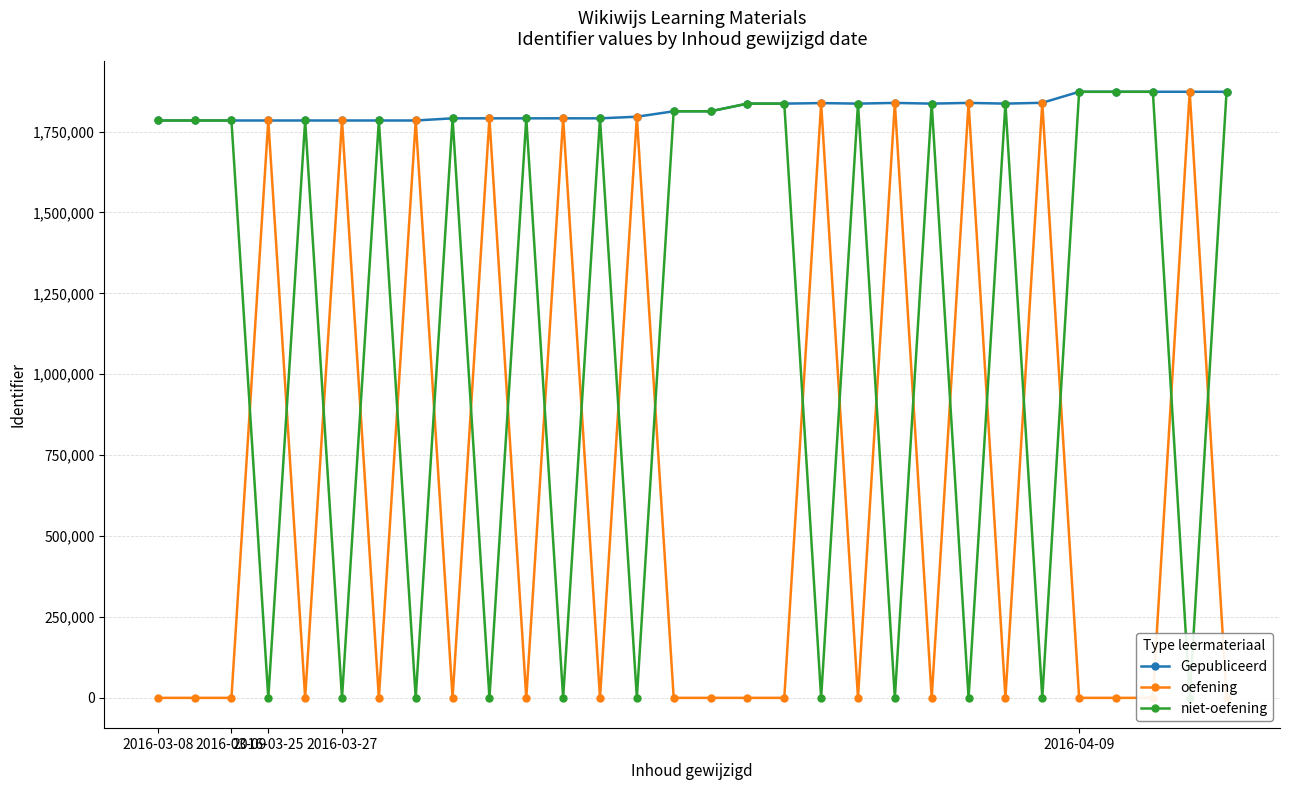

True or false: Gepubliceerd has more than 0 points higher than both neighbors.

True